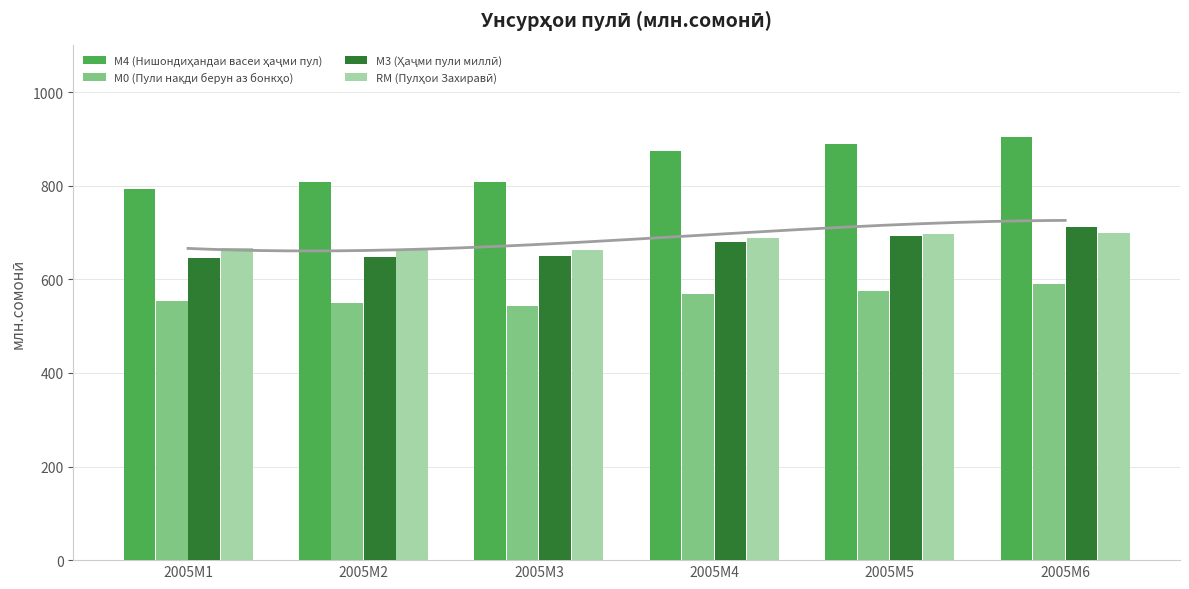

Reading right to left, extract all data points from this chart.

М4 (Нишондиҳандаи васеи ҳаҷми пул): 905.0	888.9	874.3	808.4	807.5	793.9
М0 (Пули нақди берун аз бонкҳо): 589.3	574.7	569.7	543.9	550.4	553.9
М3 (Ҳаҷми пули миллӣ): 712.2	693.3	679.3	650.3	647.5	646.1
RM (Пулҳои Захиравӣ): 699.4	697.2	689.1	662.3	661.8	666.4